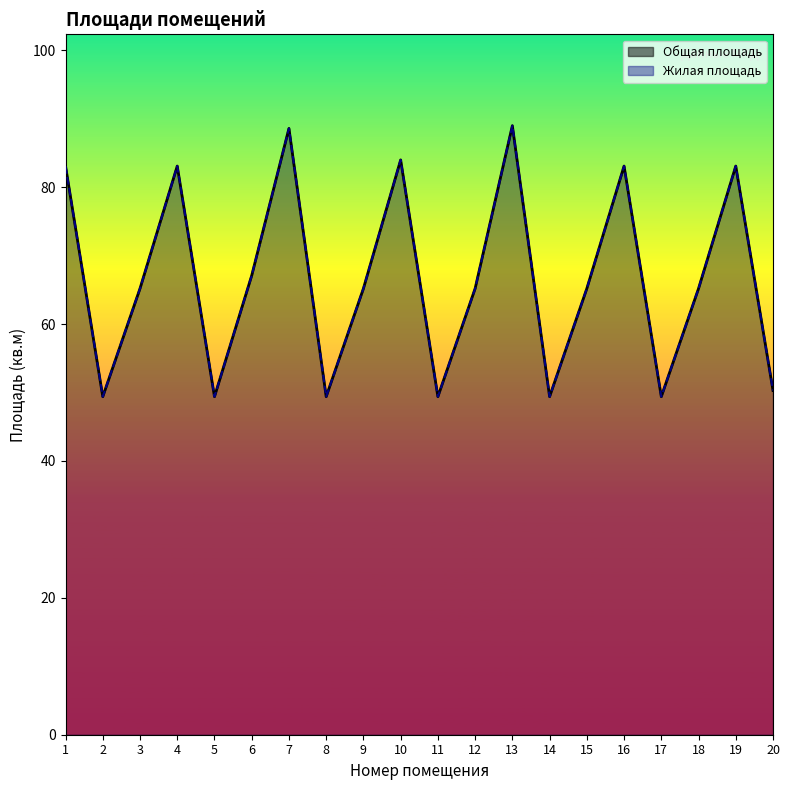

True or false: Жилая площадь and Общая площадь intersect in this chart.

False